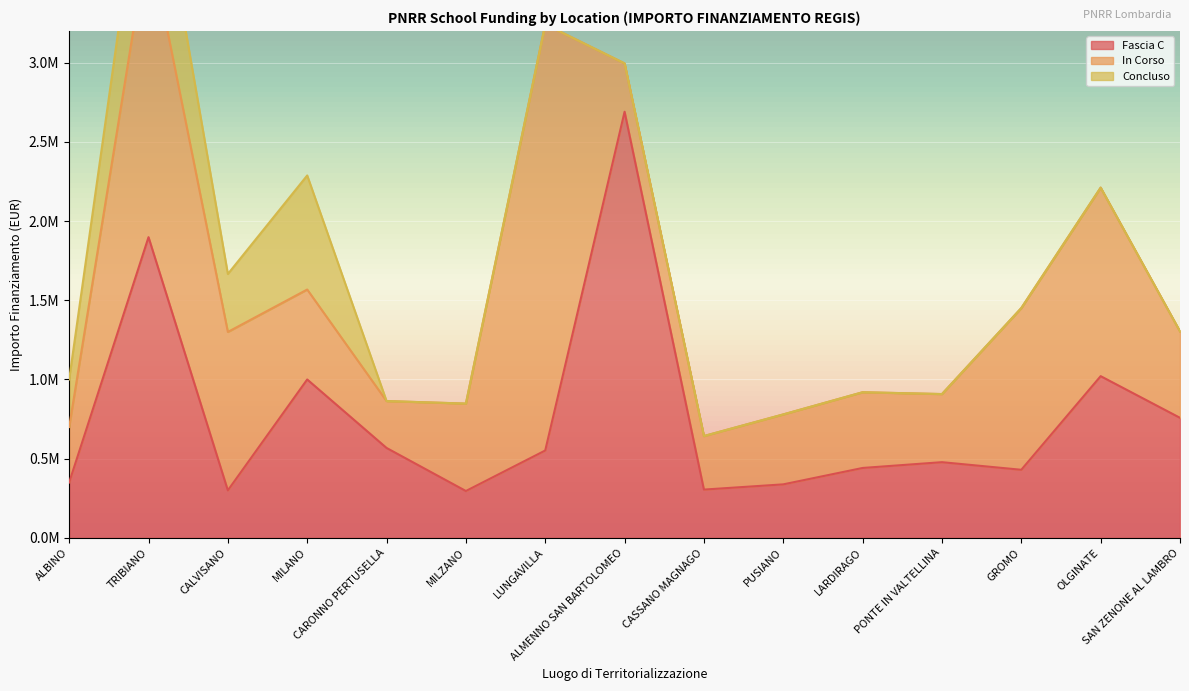

The value of In Corso at CASSANO MAGNAGO is 338000.0. True or false?

True